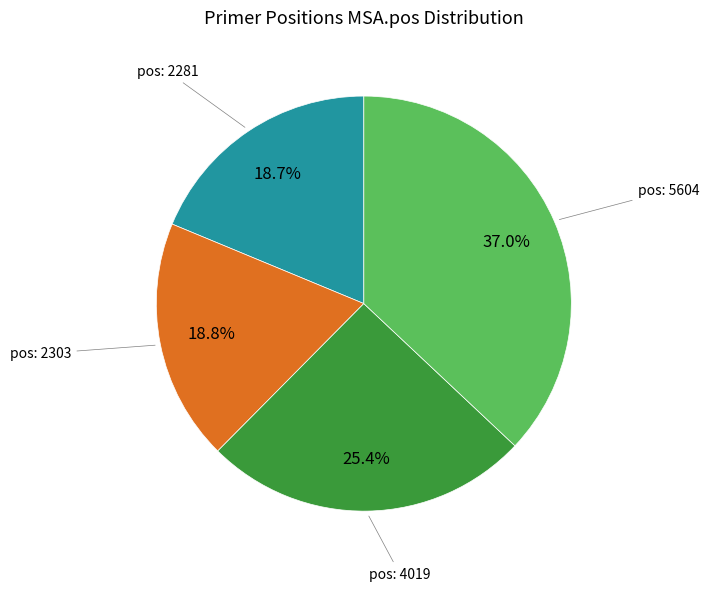

Is there a majority slice in this chart?

No